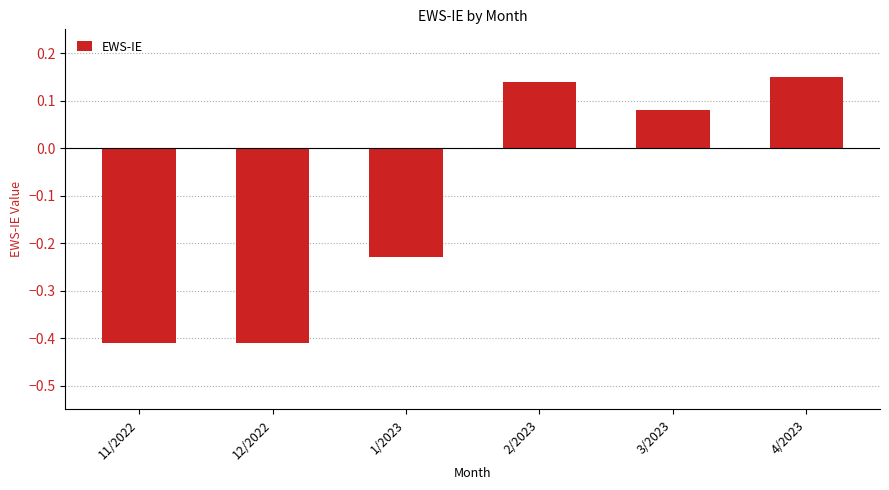

How many bars are there in total?

6